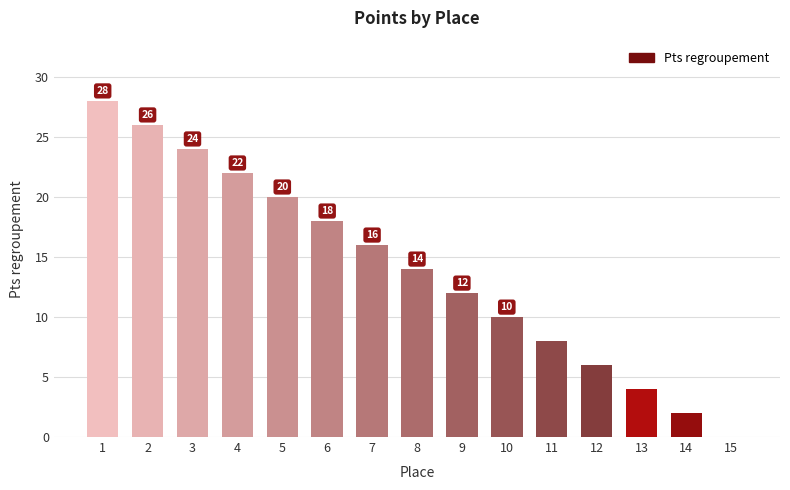

How many distinct data groups are displayed?

1